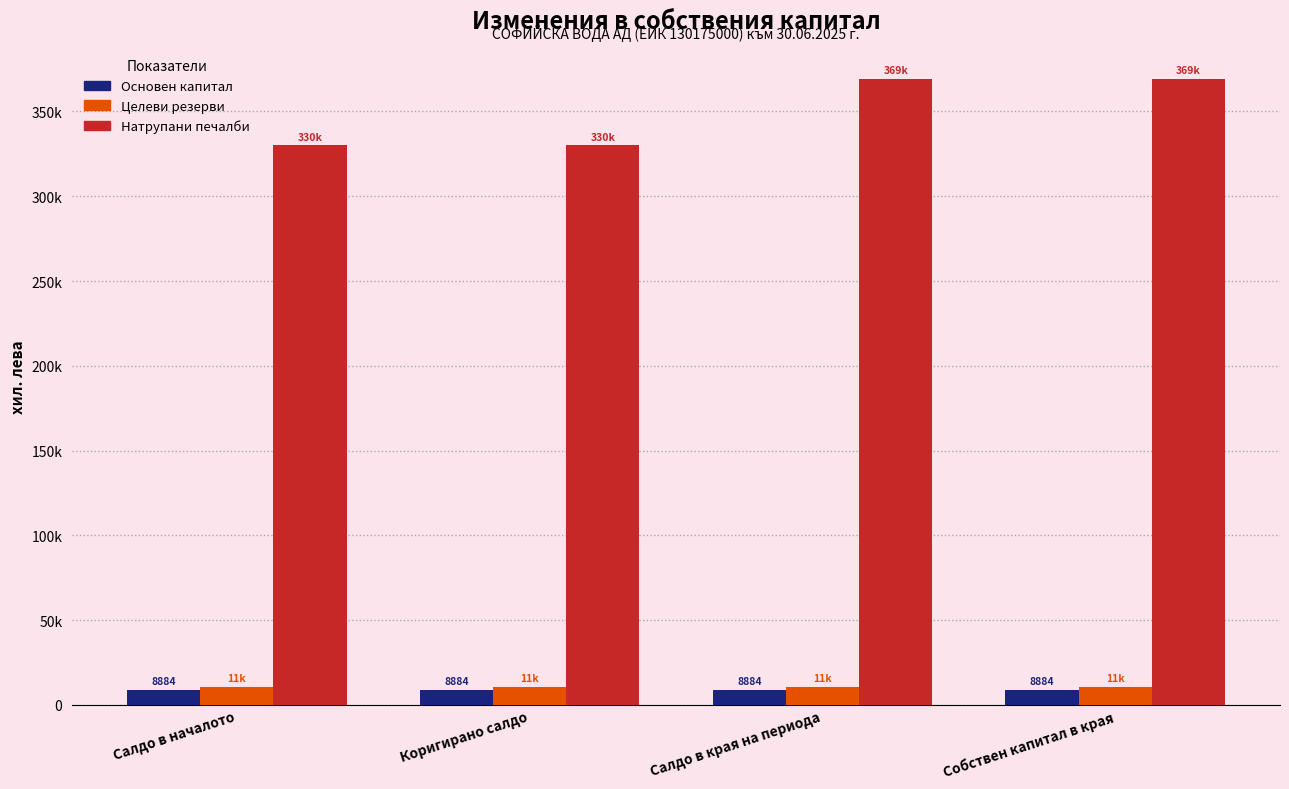

Which series has the largest range (max minus min)?

Натрупани печалби